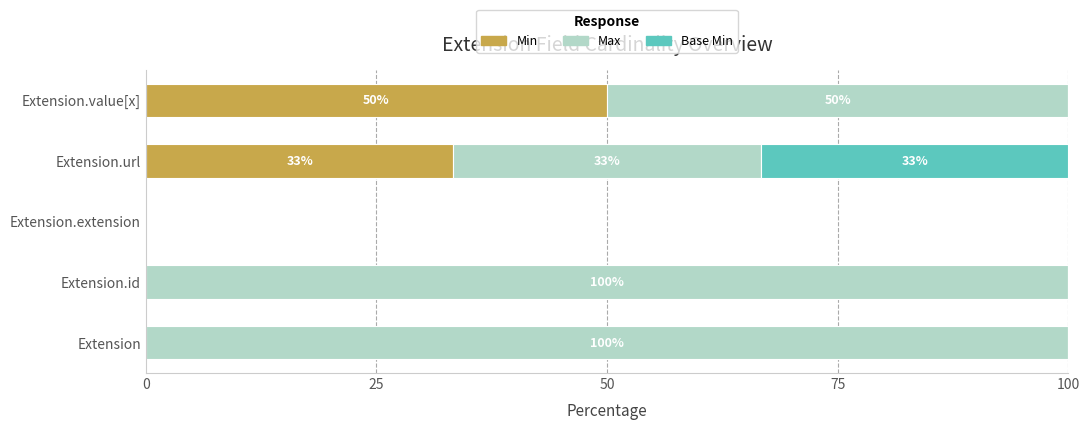

What is the sum of all Min values?

83.3